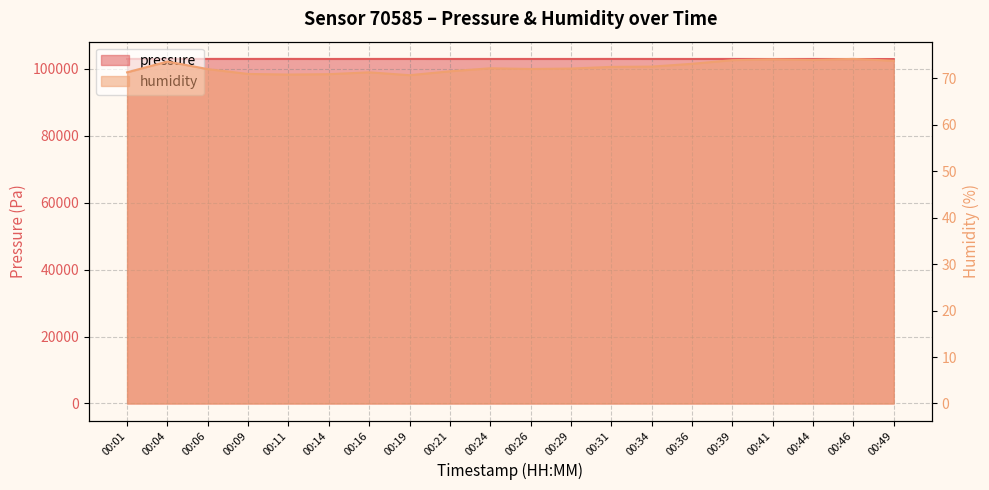

What is the difference between the pressure values at 00:09 and 00:21?

7.6